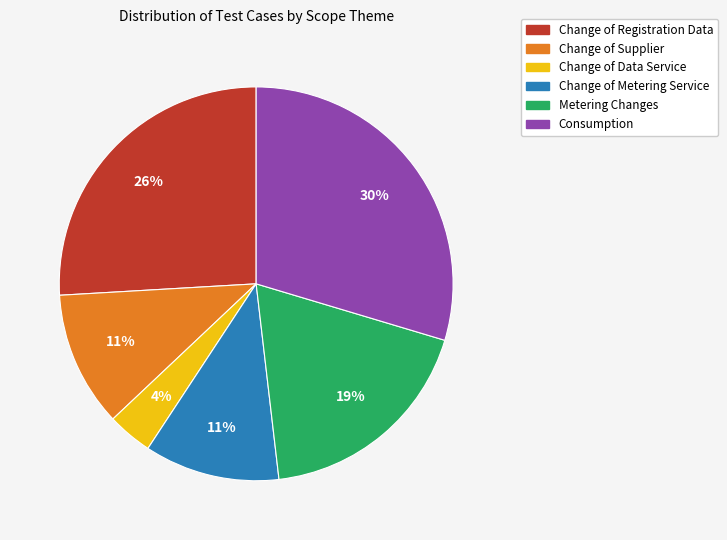

How many segments does this pie chart have?

6